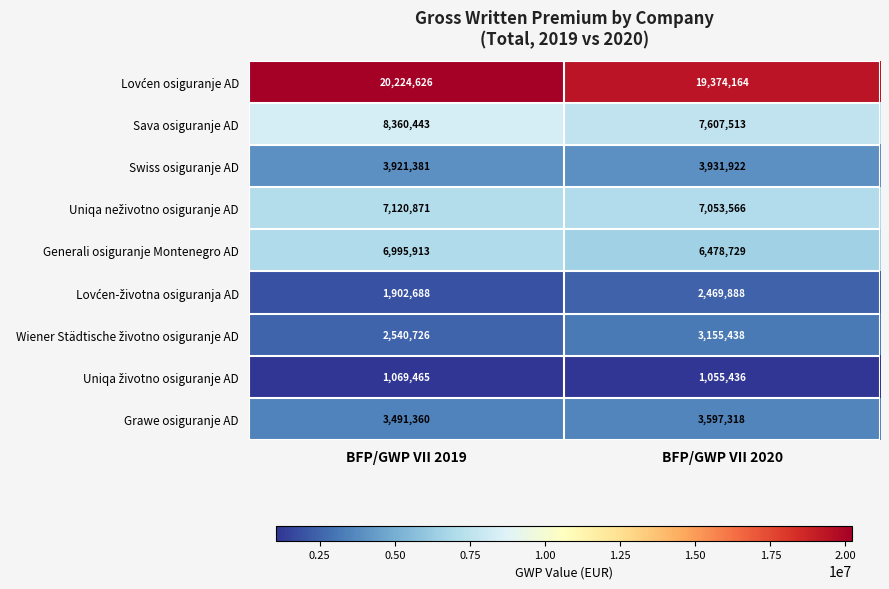

What is the smallest value displayed?

1055436